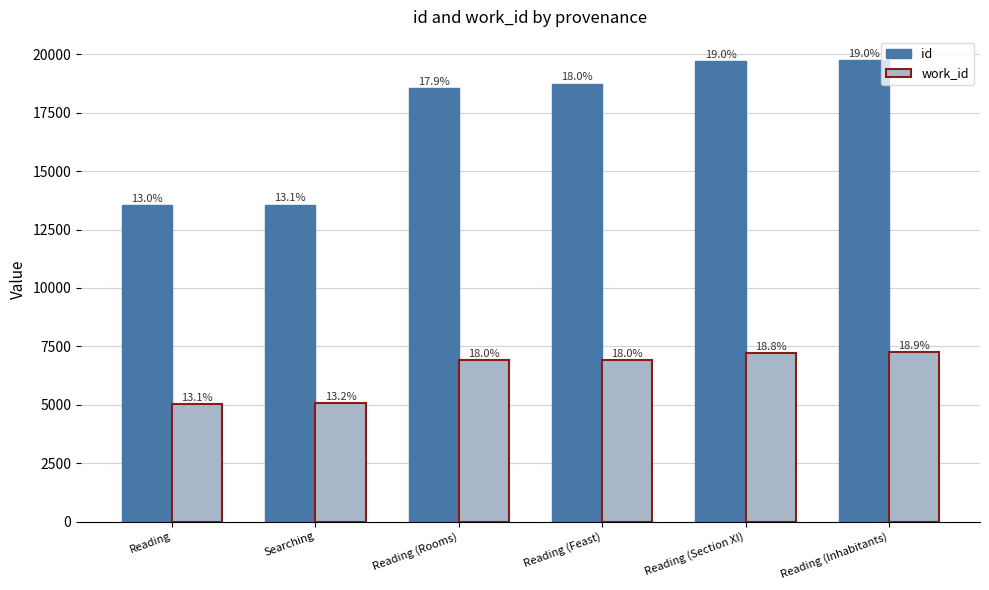

How many bars are there in each group?

2